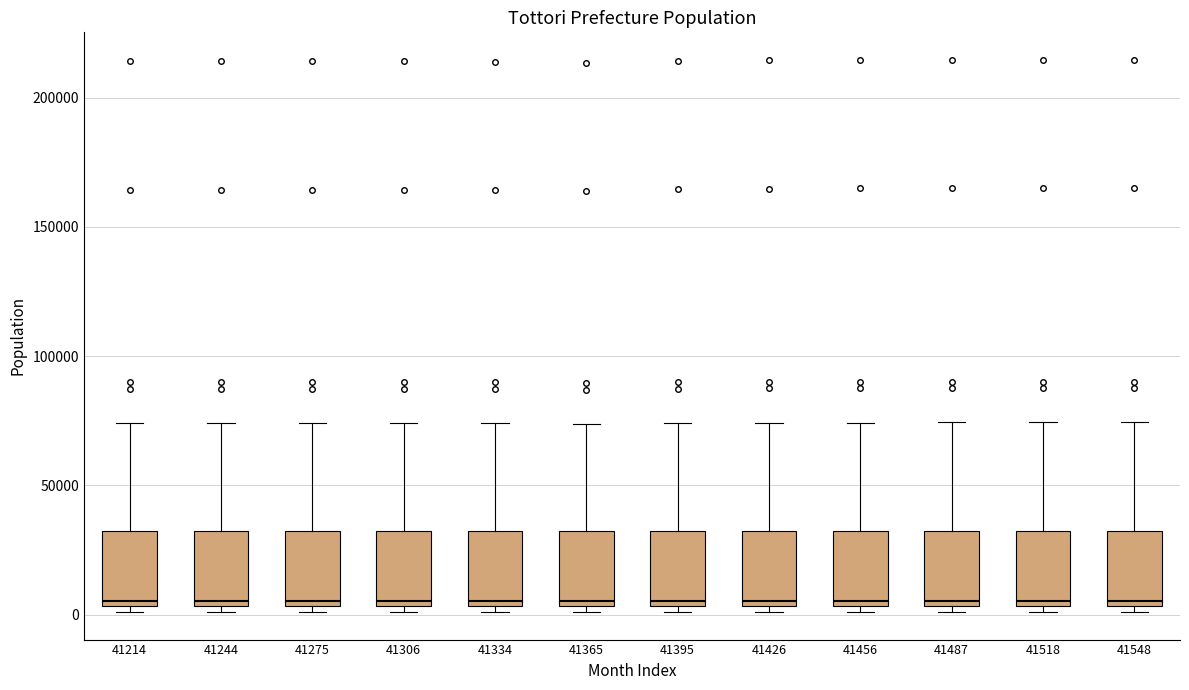

Reading left to right, read every box against the y-axis: the position of its median line, the range the box covers, and the ends of its whiskers. The values are not printed on the chart, so give them approximately, as read against the axis.

41214: median 5000 (just above the box's lower edge), box 5000 to 30000, whiskers 0 to 75000
41244: median 5000 (just above the box's lower edge), box 5000 to 30000, whiskers 0 to 75000
41275: median 5000 (just above the box's lower edge), box 5000 to 30000, whiskers 0 to 75000
41306: median 5000 (just above the box's lower edge), box 5000 to 30000, whiskers 0 to 75000
41334: median 5000 (just above the box's lower edge), box 5000 to 30000, whiskers 0 to 75000
41365: median 5000 (just above the box's lower edge), box 5000 to 30000, whiskers 0 to 75000
41395: median 5000 (just above the box's lower edge), box 5000 to 30000, whiskers 0 to 75000
41426: median 5000 (just above the box's lower edge), box 5000 to 30000, whiskers 0 to 75000
41456: median 5000 (just above the box's lower edge), box 5000 to 30000, whiskers 0 to 75000
41487: median 5000 (just above the box's lower edge), box 5000 to 30000, whiskers 0 to 75000
41518: median 5000 (just above the box's lower edge), box 5000 to 30000, whiskers 0 to 75000
41548: median 5000 (just above the box's lower edge), box 5000 to 30000, whiskers 0 to 75000